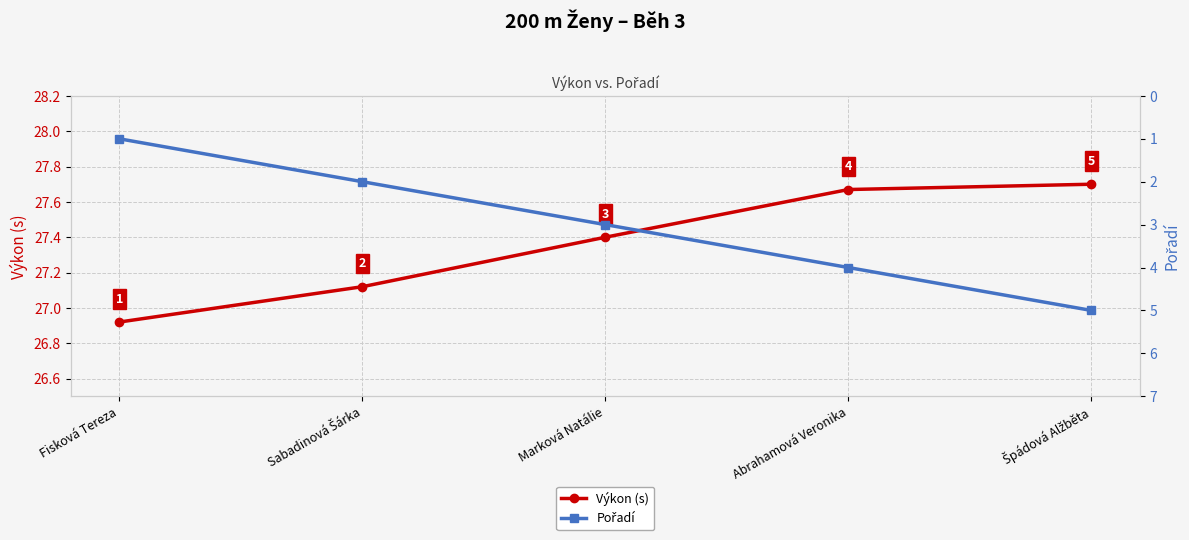

The Výkon (s) series shows 9.7 at Fisková Tereza. True or false?

False